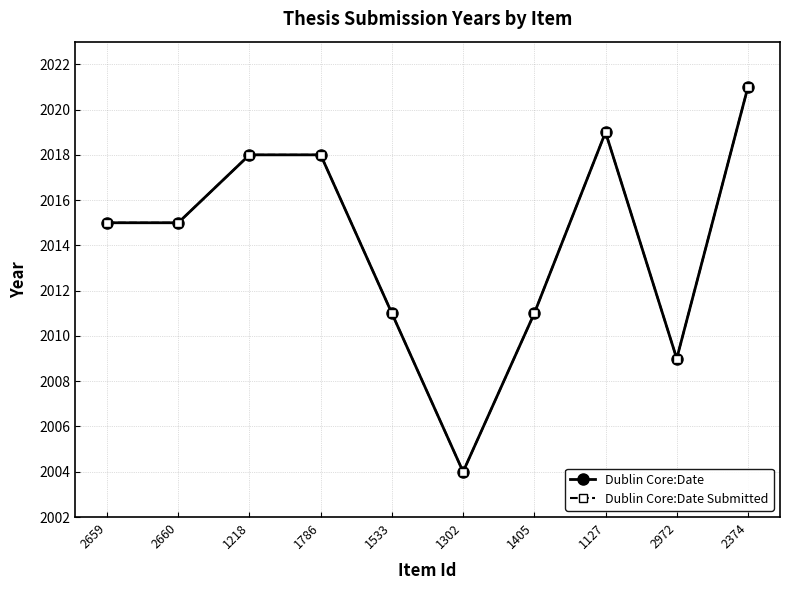

Does the chart have visible grid lines?

Yes